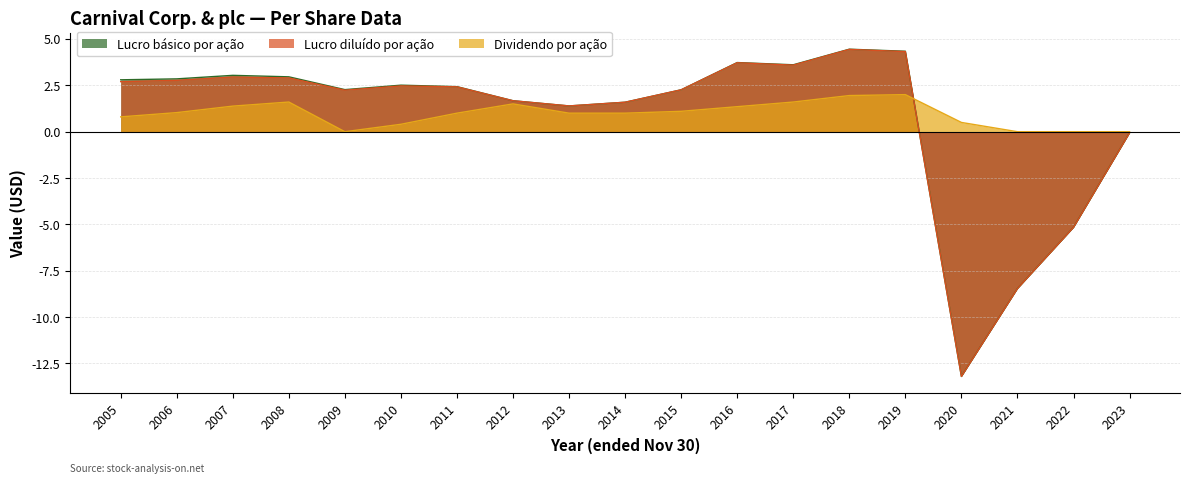

How many values in Lucro básico por ação are above zero?

15